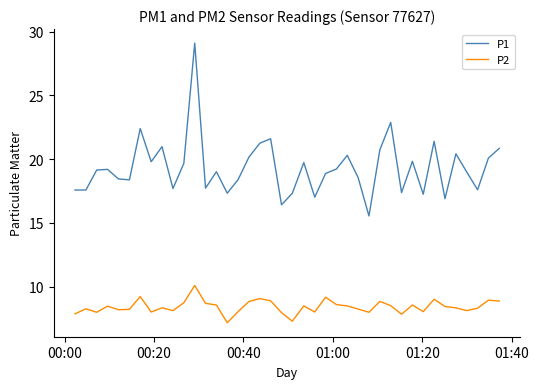

What are all the series names shown in the legend?

P1, P2